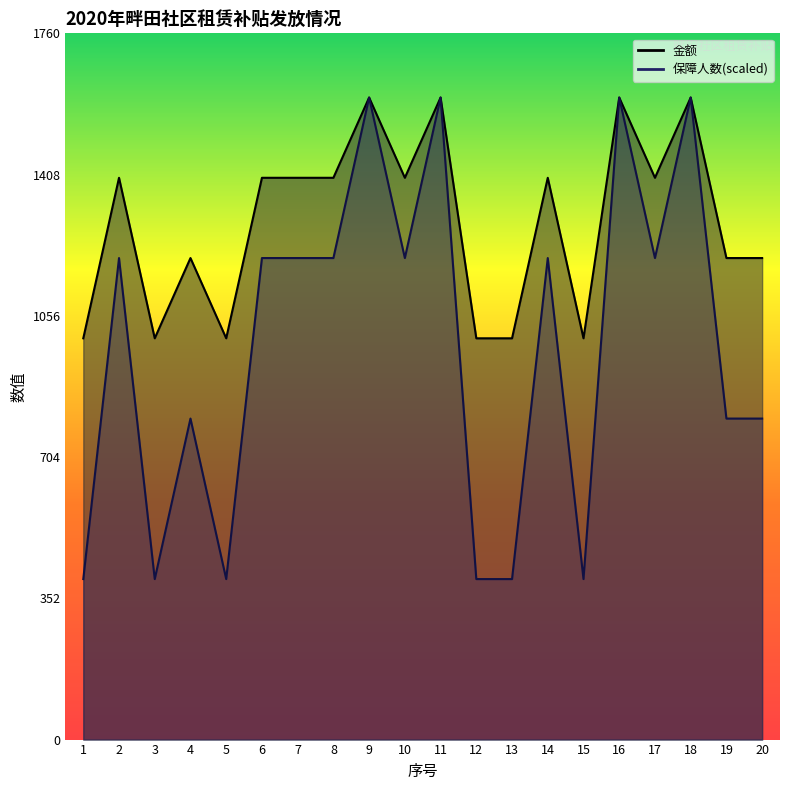

What is the highest value of the 金额 series?

1600